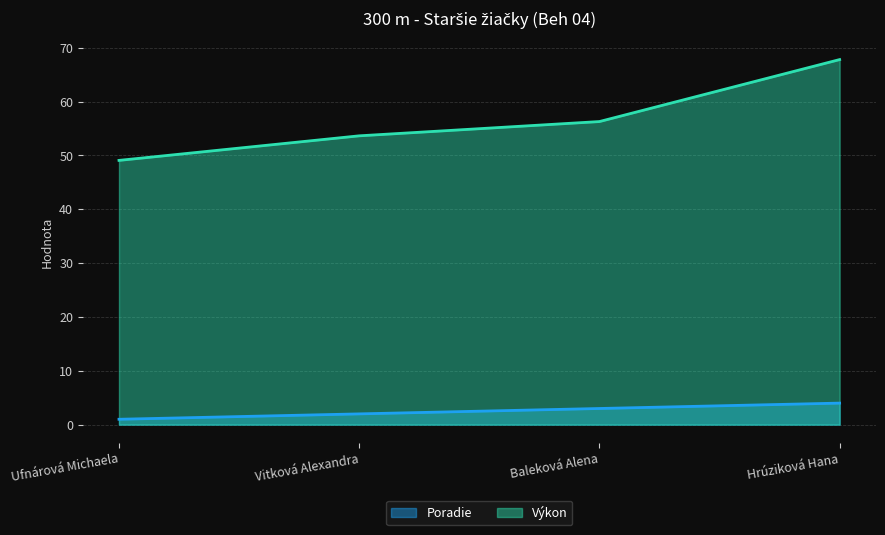

Reading left to right, transcribe all the data shown in this chart.

Poradie: 1.0	2.0	3.0	4.0
Výkon: 49.1	53.6	56.3	67.8